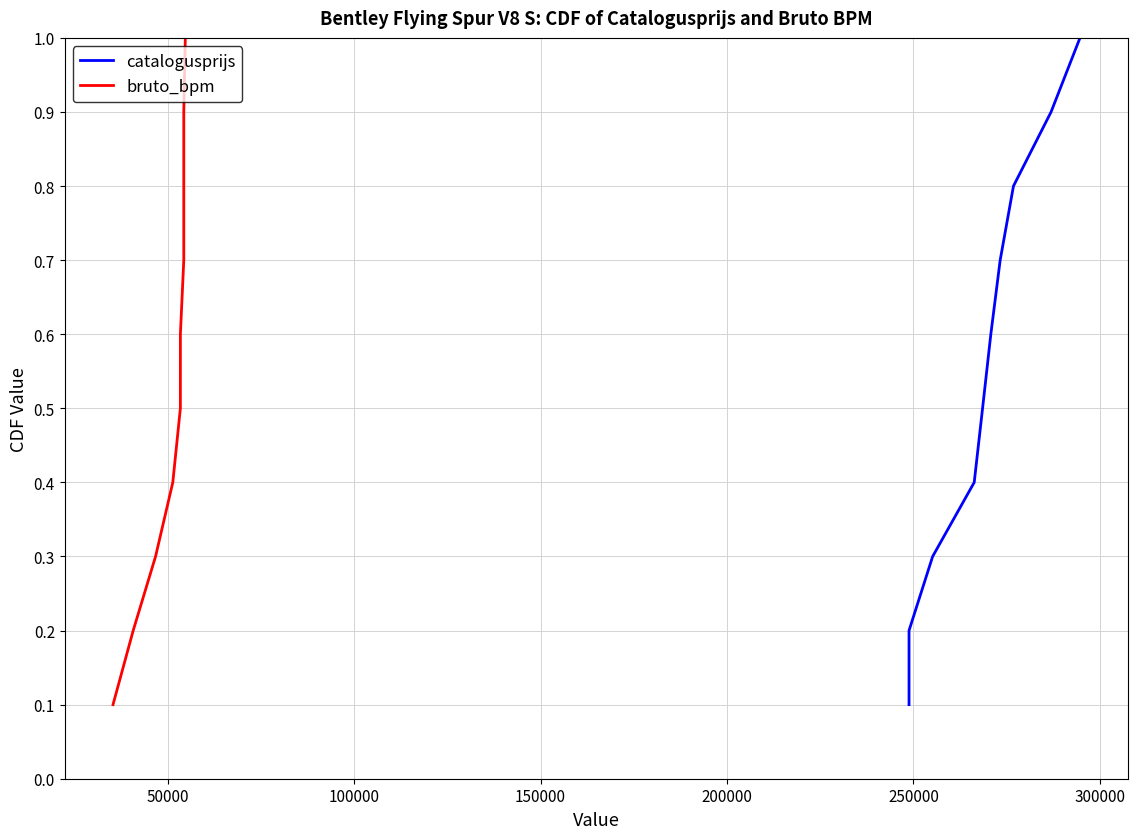

True or false: bruto_bpm has more than 2 interior local peaks.

False